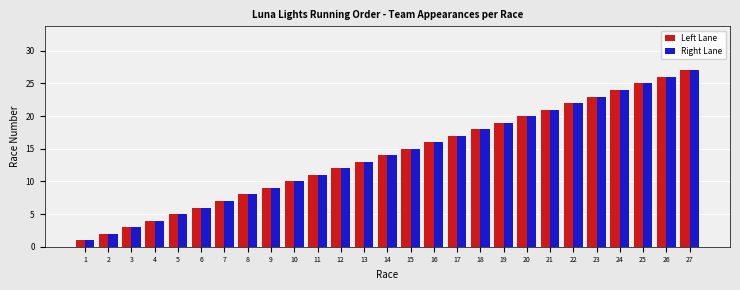

The Right Lane series shows 3 at 3. True or false?

True